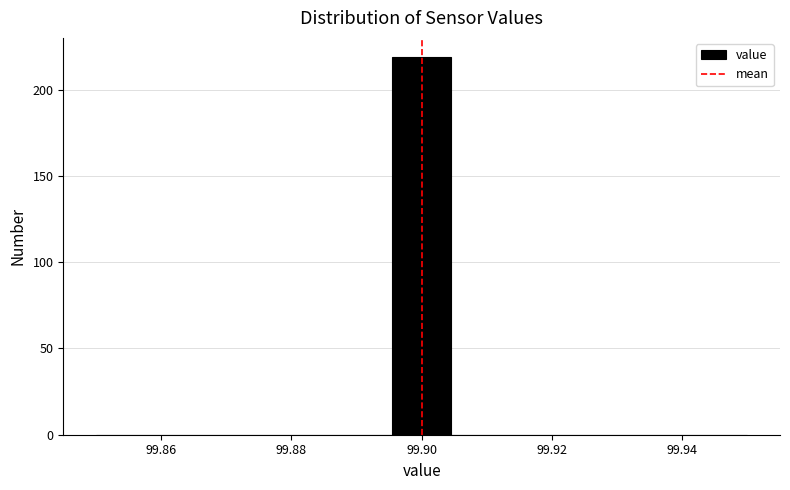

Reading left to right, list every bar in this chart as the range it spans on the x-axis followed by its height. Neither the bar edges nor the heights are printed on the chart, so give them approximately, as read against the axes.

99.850 to 99.860: 0
99.860 to 99.868: 0
99.868 to 99.878: 0
99.878 to 99.886: 0
99.886 to 99.896: 0
99.896 to 99.904: 220
99.904 to 99.914: 0
99.914 to 99.922: 0
99.922 to 99.932: 0
99.932 to 99.940: 0
99.940 to 99.950: 0